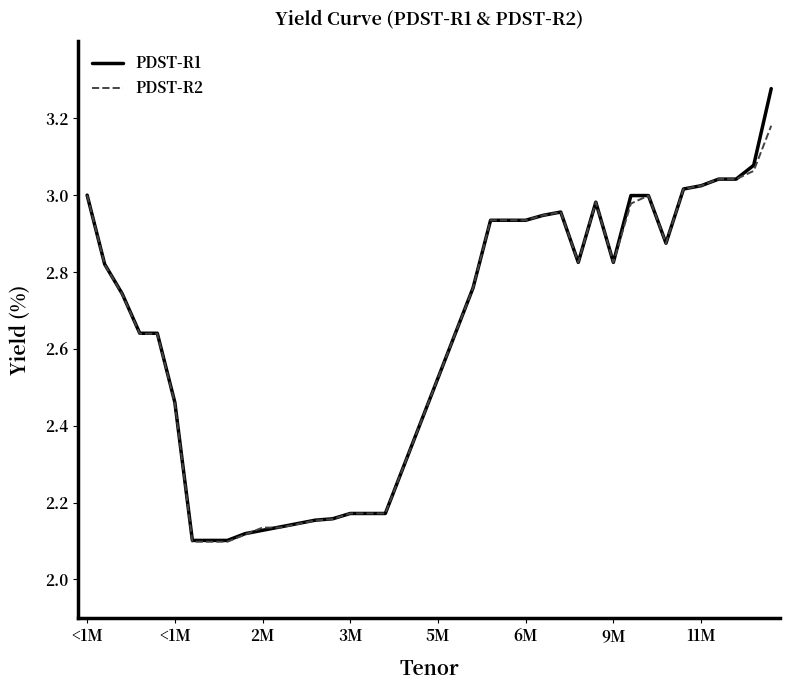

Which series has the largest range (max minus min)?

PDST-R1